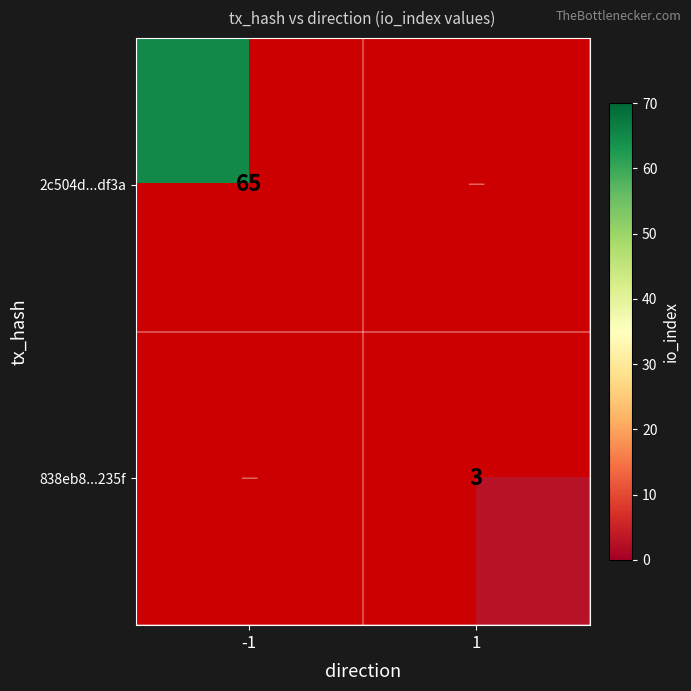

Count the number of categories in the chart.

2